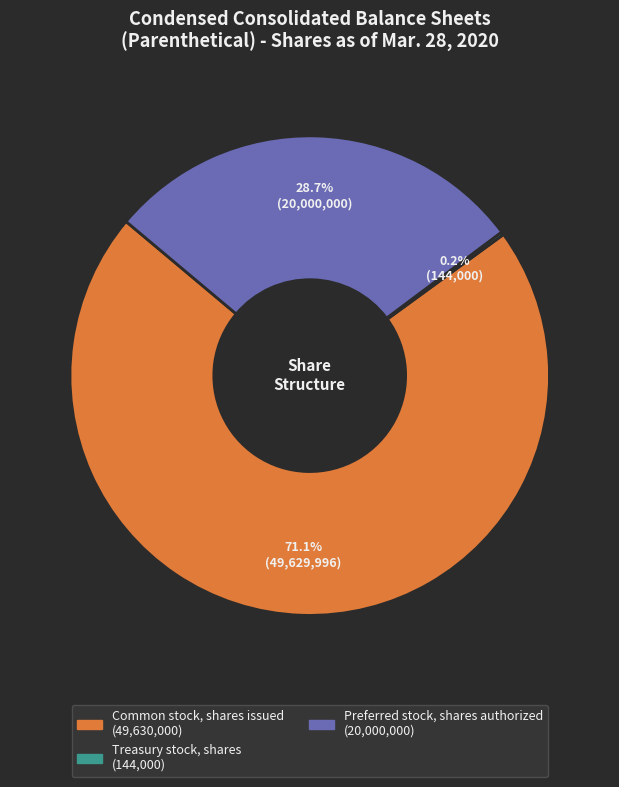

Does any single category account for the majority?

Yes